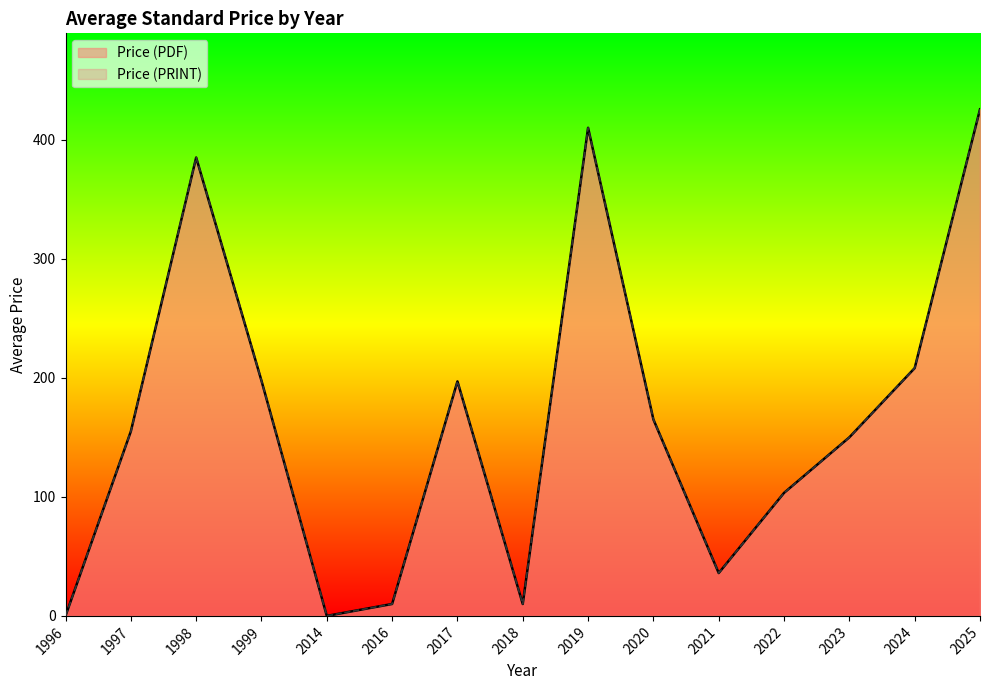

Does the chart display data point markers on the line(s)?

No